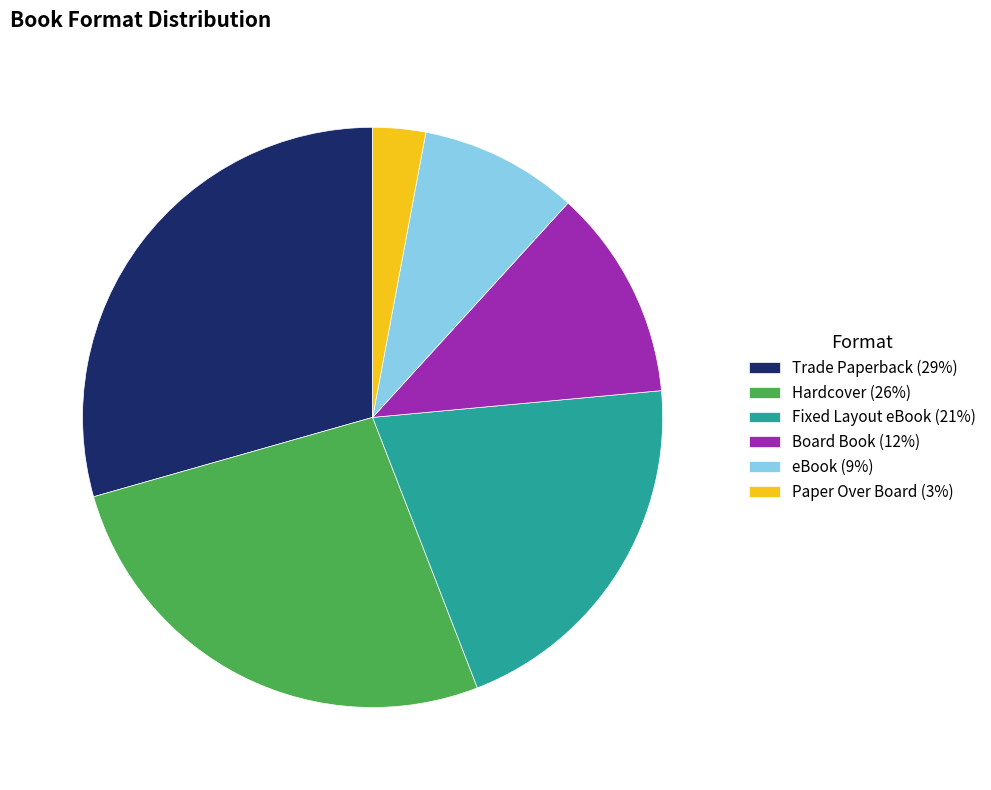

How many slices are in this pie chart?

6